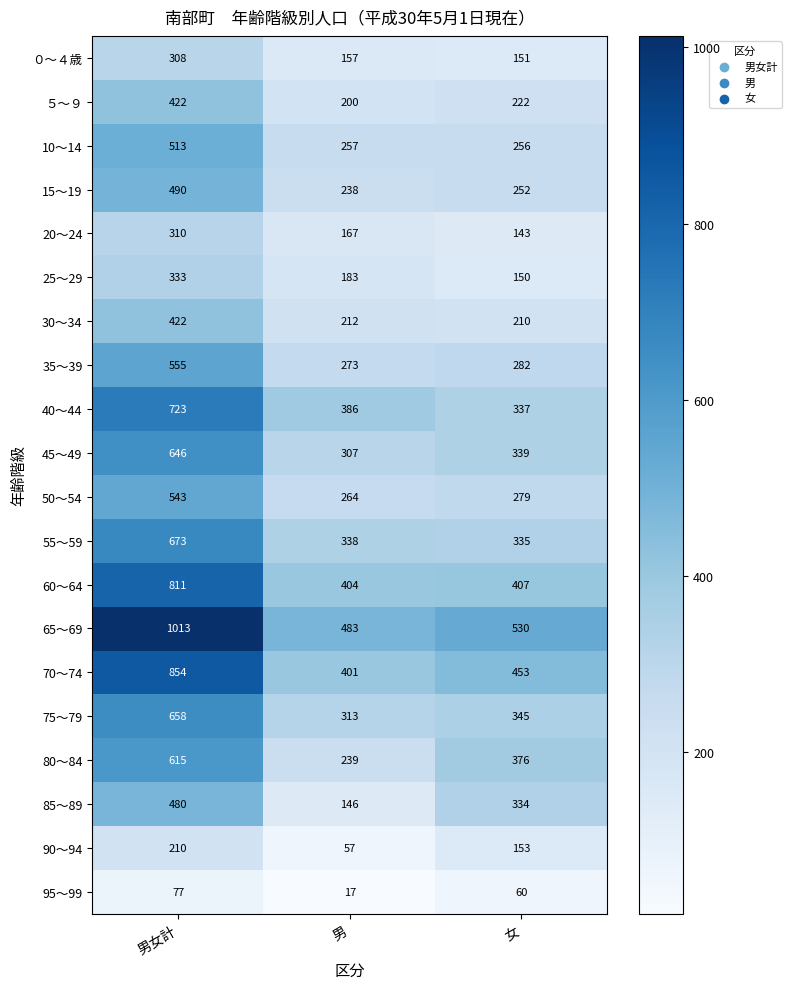

At which label does 90～94 first exceed 153?

男女計